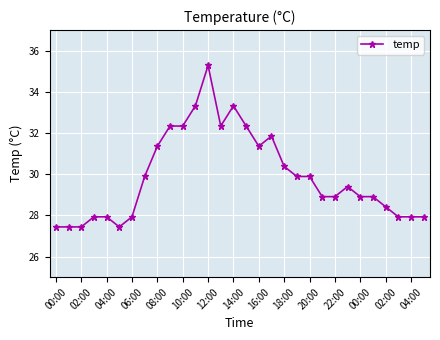

What is the average value?

29.9